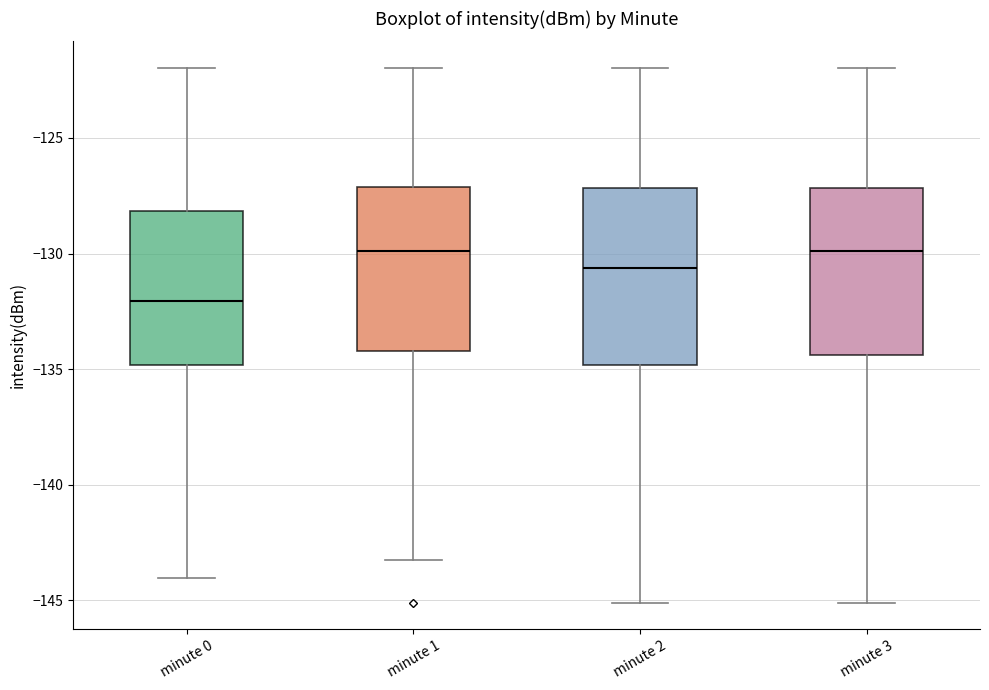

Where does the upper whisker of the box for minute 0 end on the y-axis? The values are not printed on the chart, so give them approximately, as read against the axis.

-122.0